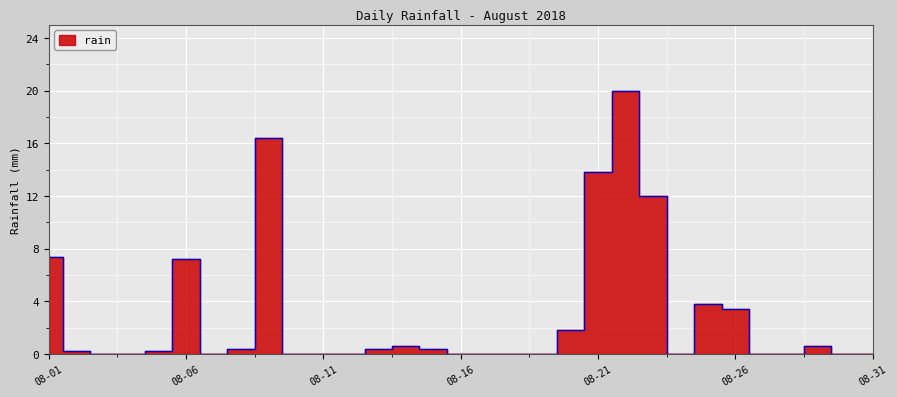

How many data points are above 0?

16